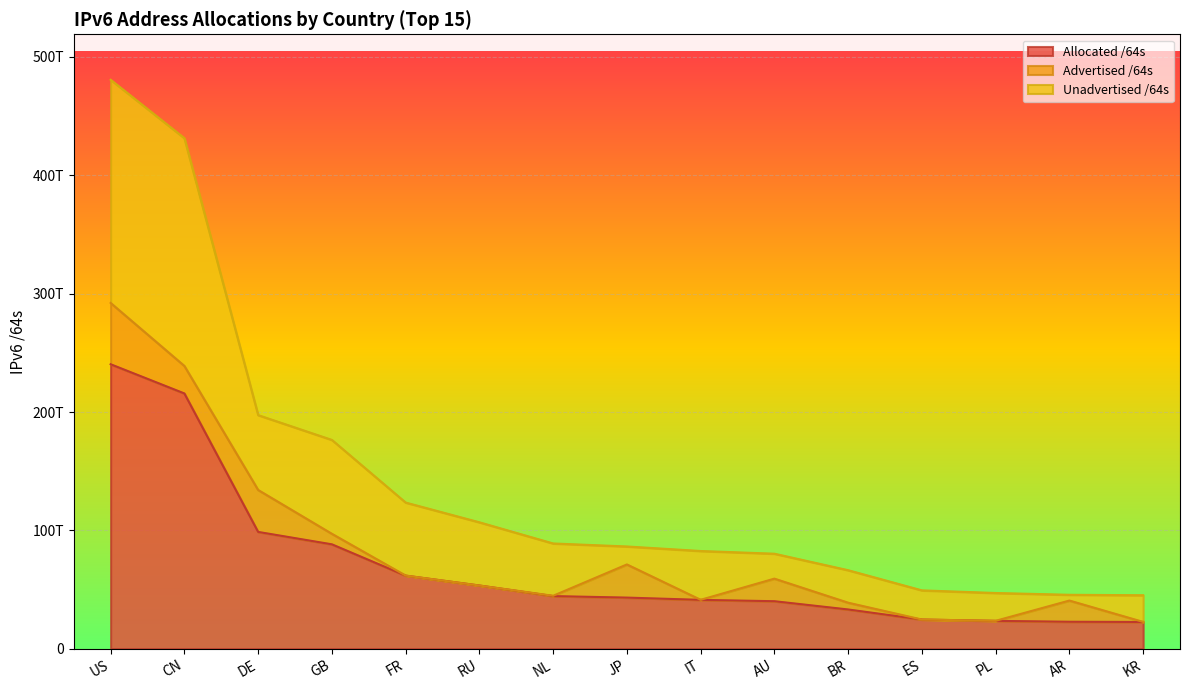

Does the chart display data point markers on the line(s)?

No